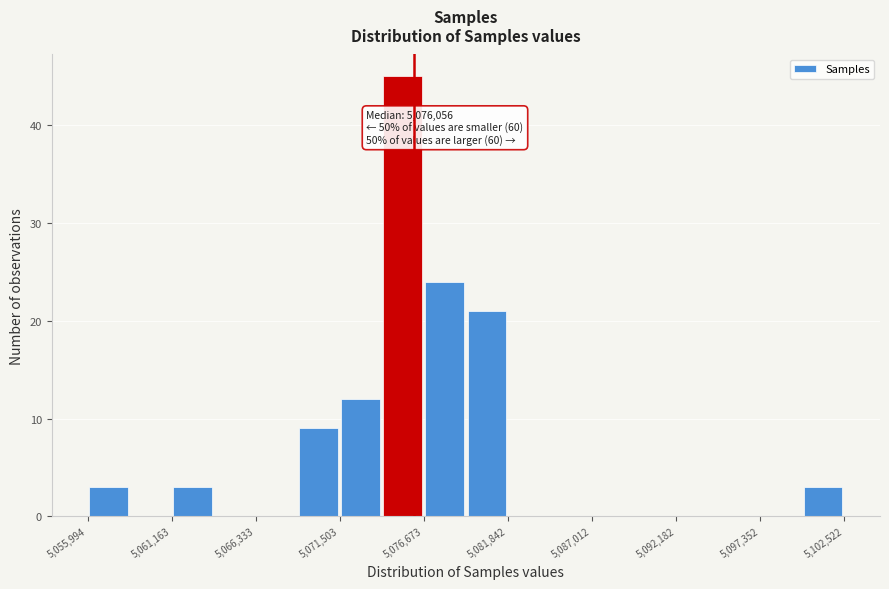

Read against the x-axis, roughly where is the centre of the tallest bar?

5075000